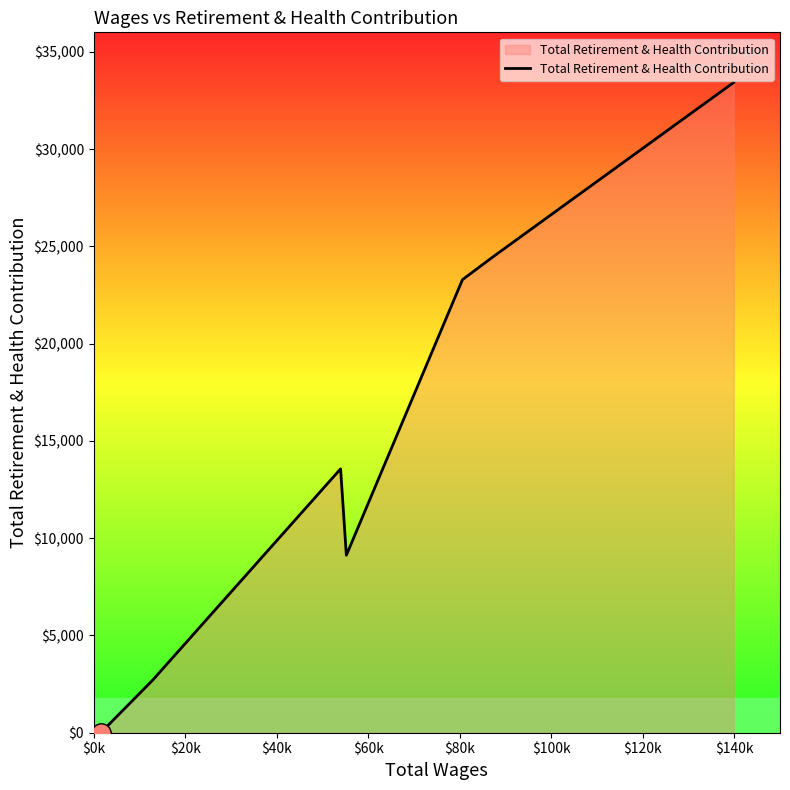

What is the average value?

15226